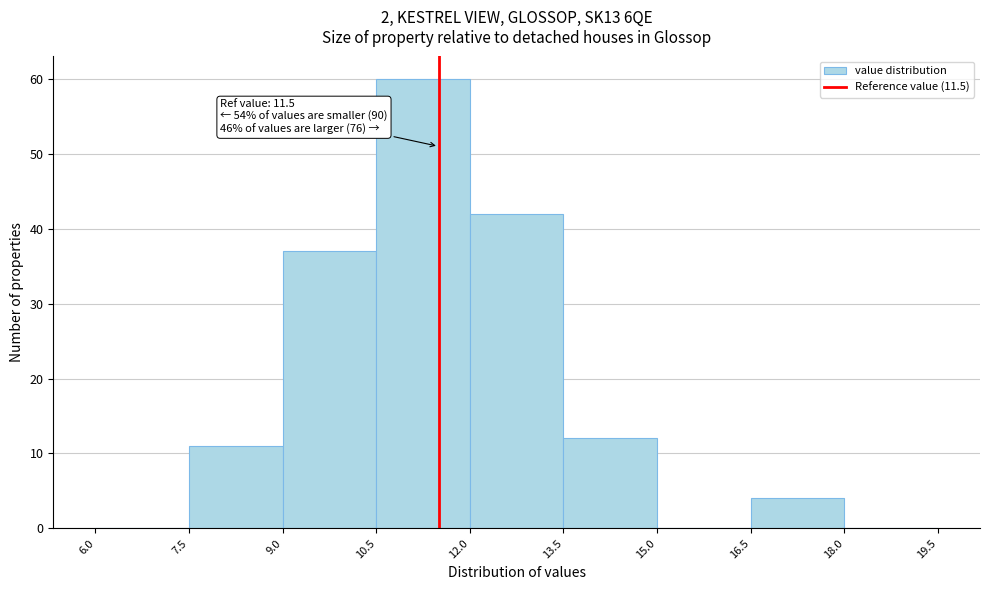

Over which range of the x-axis is the bar tallest?

10.5 to 12.0